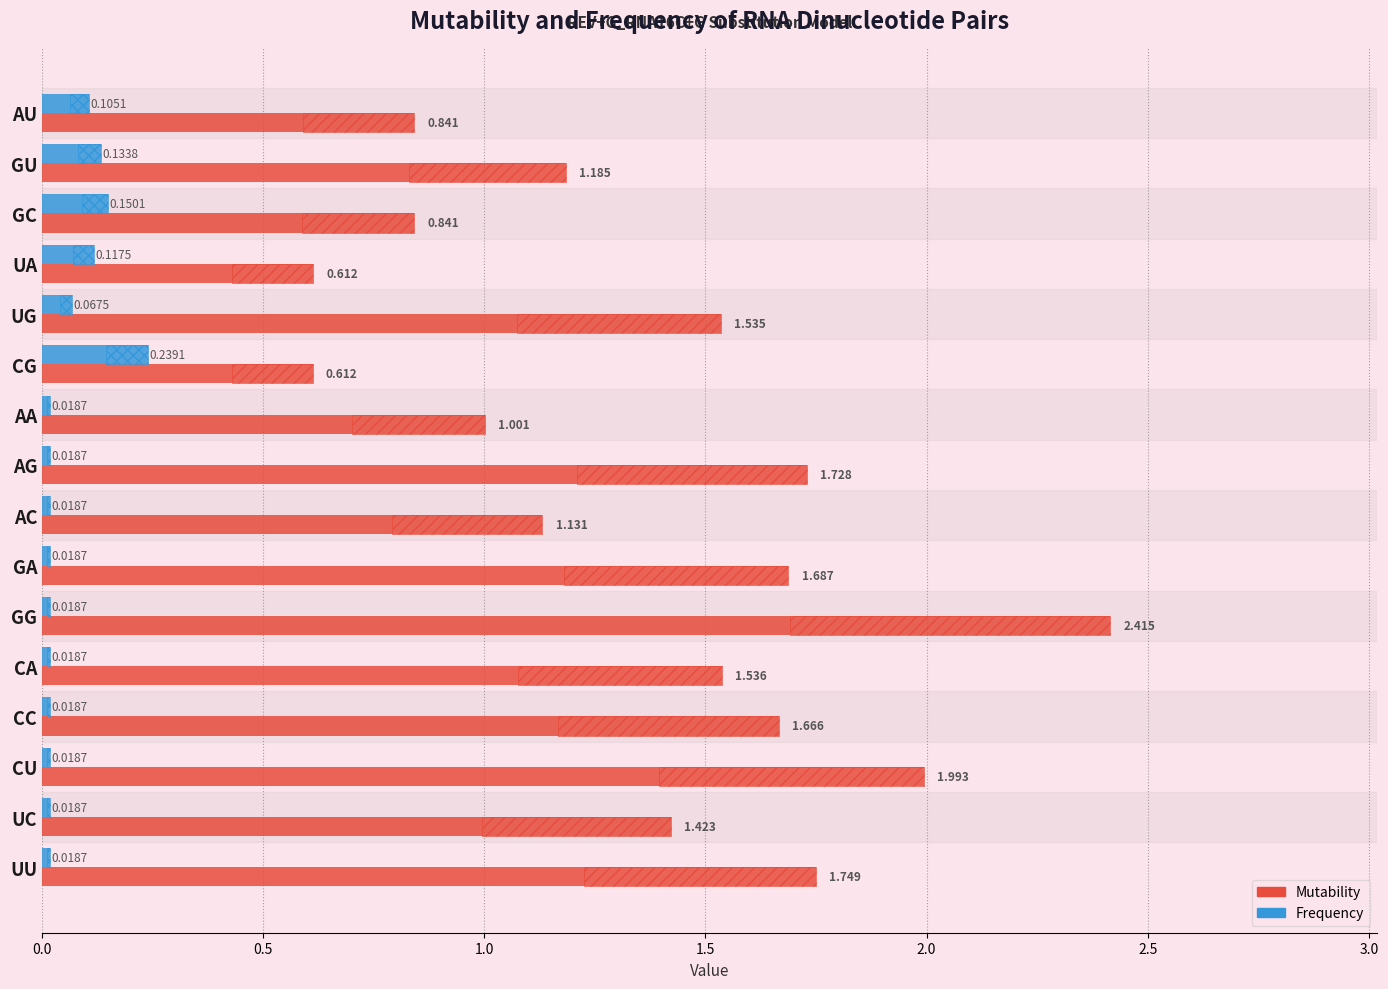

Rank the series by their average value, from highest to lowest.

Mutability, Frequency